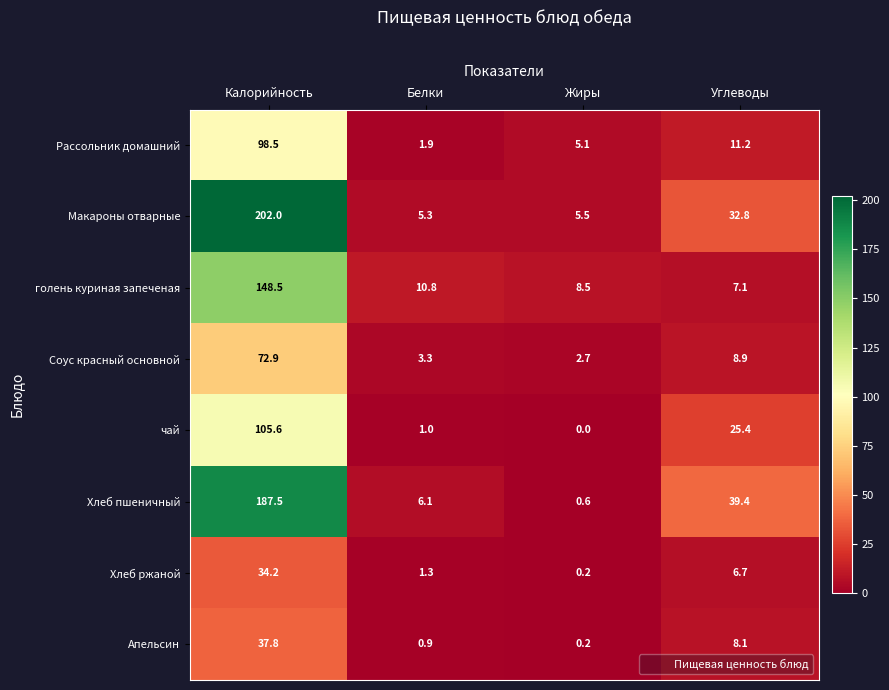

What is the sum of all Хлеб пшеничный values?

233.6